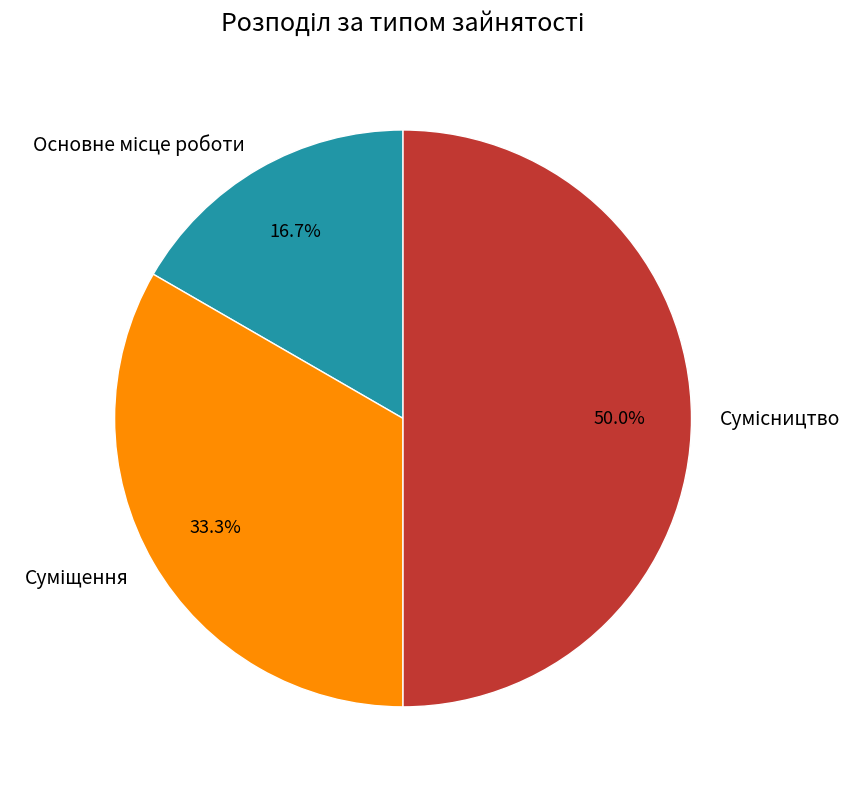

Rank the categories by value from highest to lowest.

Сумісництво, Суміщення, Основне місце роботи